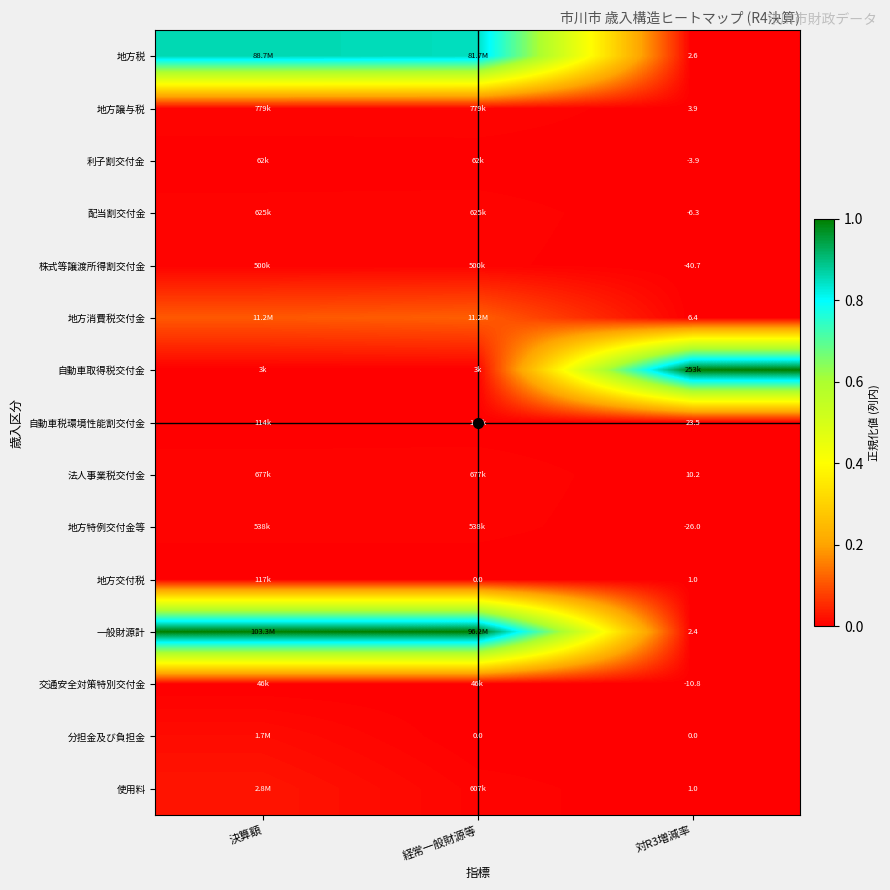

What is the total value across all series at 経常一般財源等?

2.0